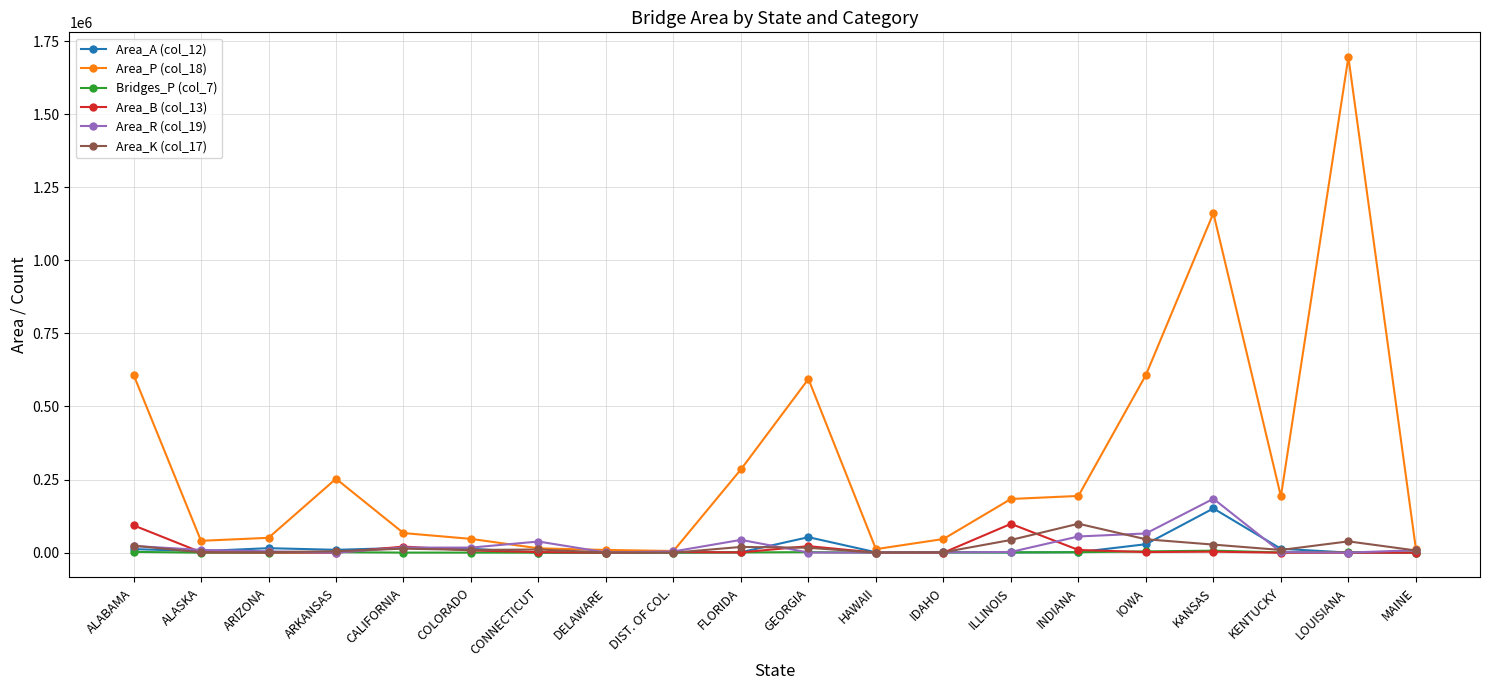

What is the difference between the Area_A (col_12) values at LOUISIANA and KANSAS?

150966.2